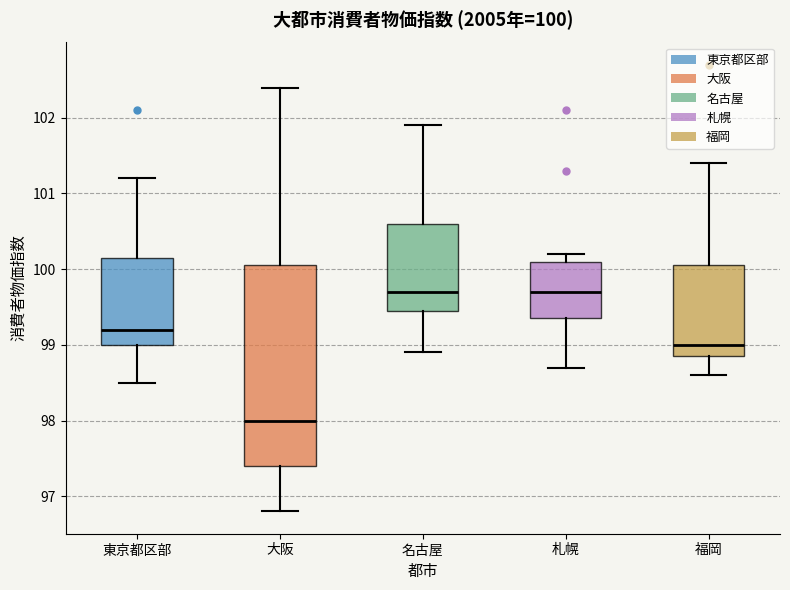

Comparing the boxes themselves (not the whiskers), which one is the tallest?

大阪